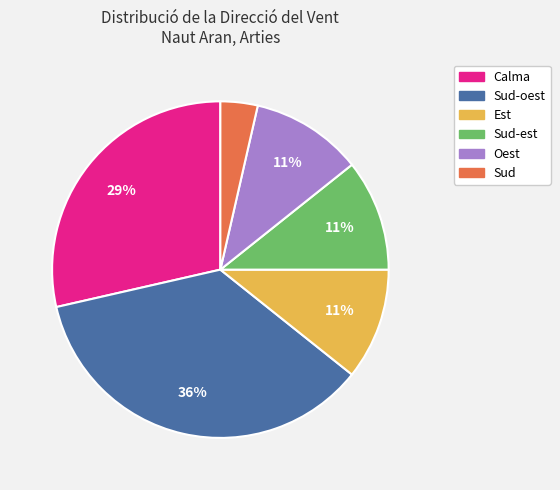

What percentage is the Oest slice, to the nearest percent?

11%